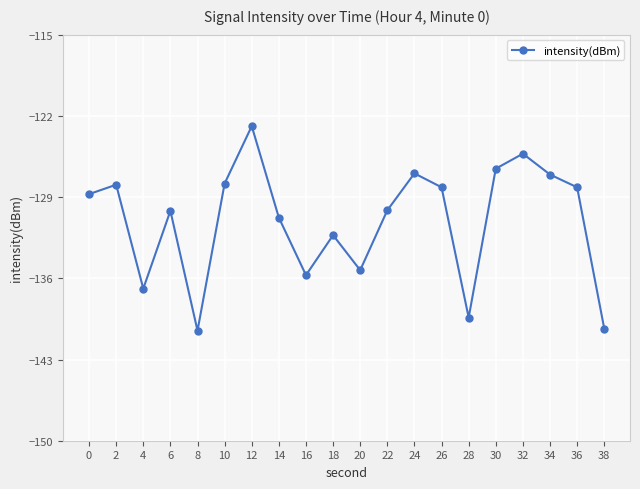

Does the chart have visible grid lines?

Yes